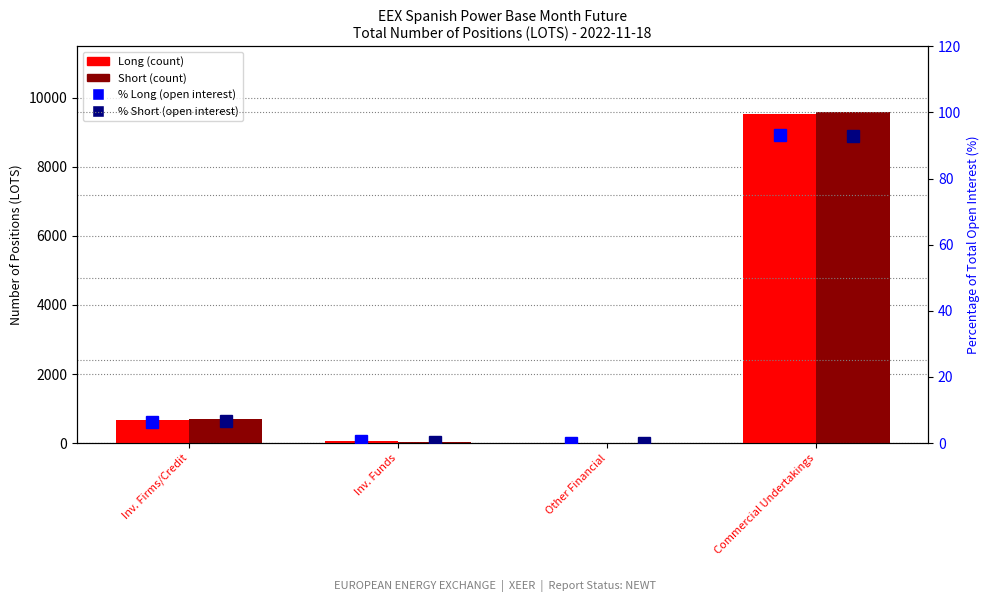

What is the approximate value of % Long at Inv. Firms/Credit?

6.4